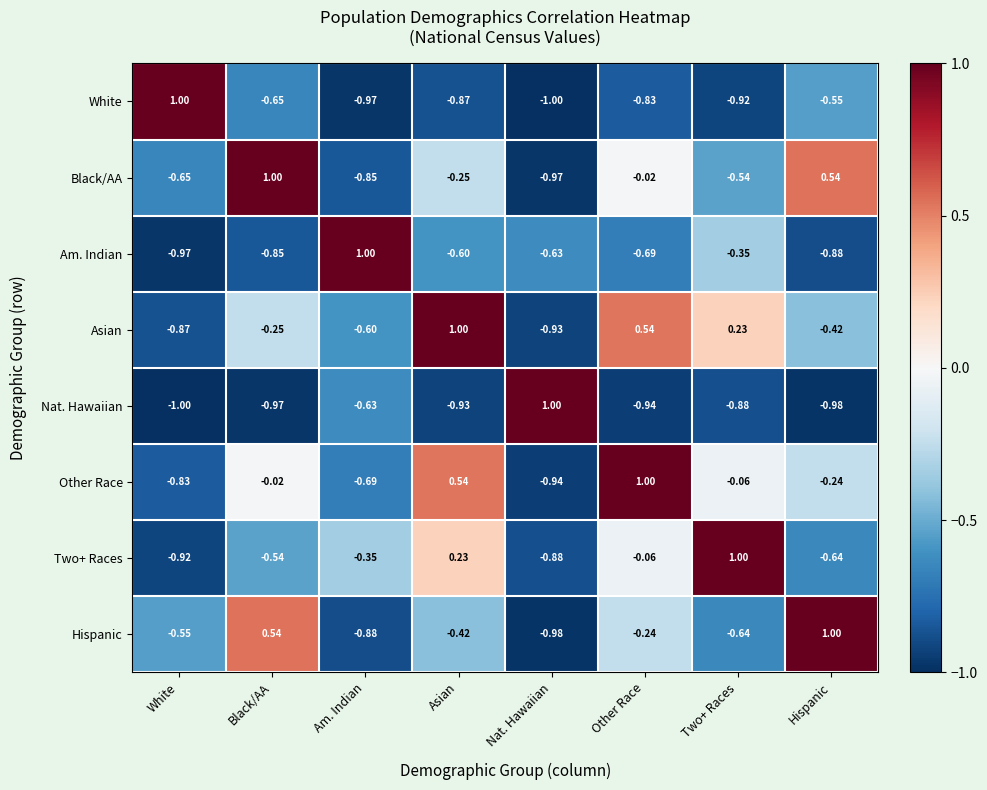

At which category is the sum across all series the highest?

Other Race